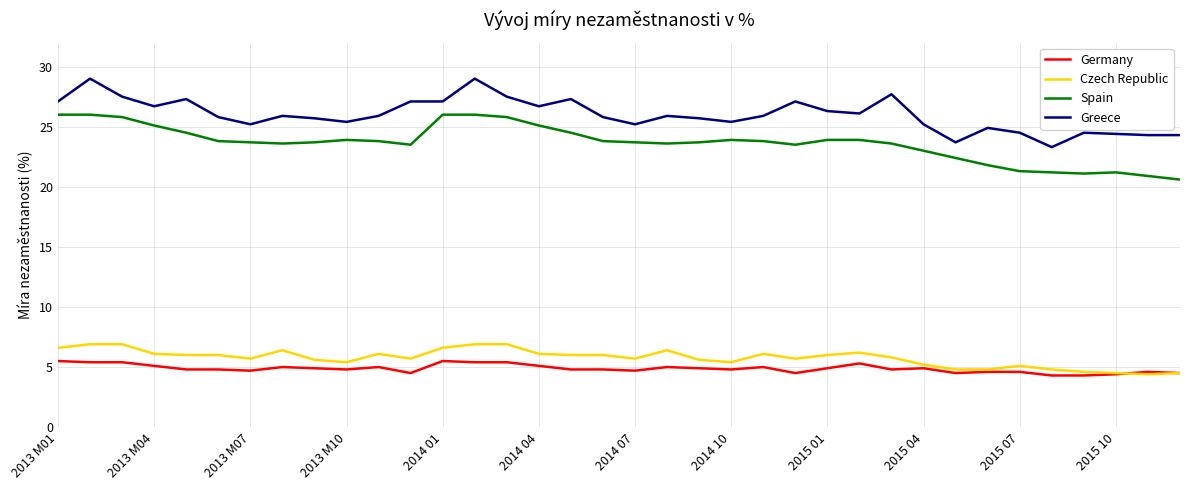

What is the minimum value for Germany?

4.3